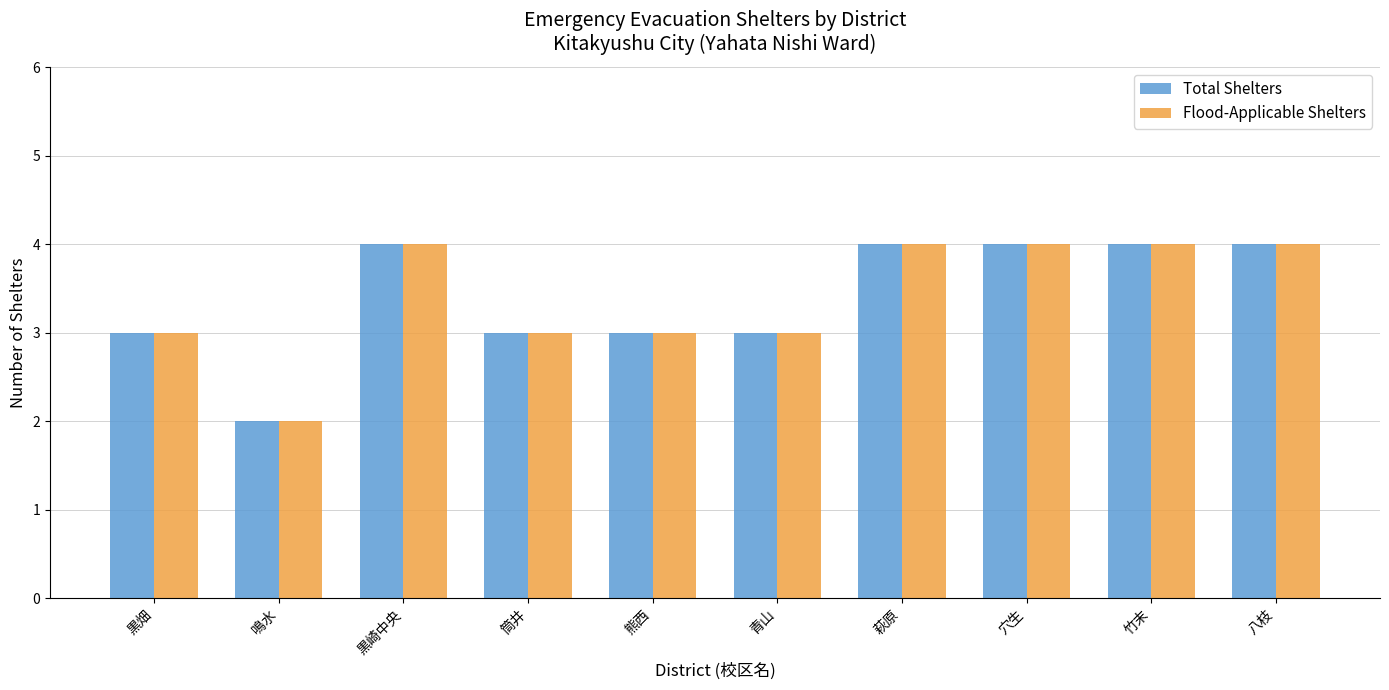

Reading left to right, list all the values displayed in this chart.

Total Shelters: 黒畑=3	鳴水=2	黒崎中央=4	筒井=3	熊西=3	青山=3	萩原=4	穴生=4	竹末=4	八枝=4
Flood-Applicable Shelters: 黒畑=3	鳴水=2	黒崎中央=4	筒井=3	熊西=3	青山=3	萩原=4	穴生=4	竹末=4	八枝=4